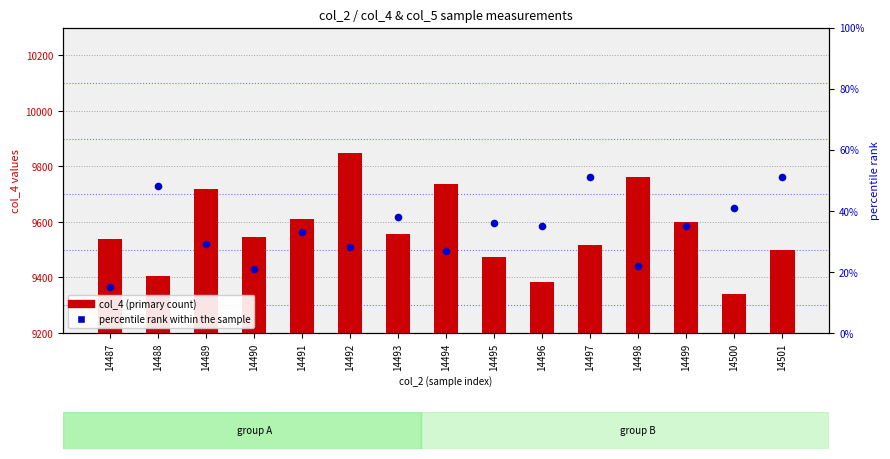

What are all the series names shown in the legend?

col_4 (primary count), percentile rank within the sample